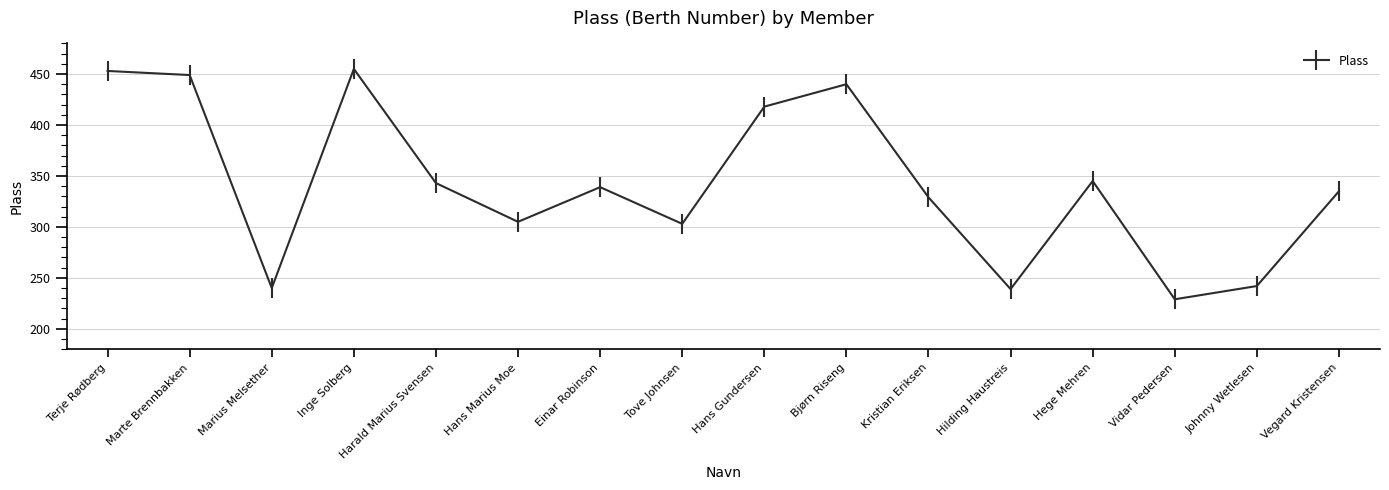

What position from the left is Hans Marius Moe?

6